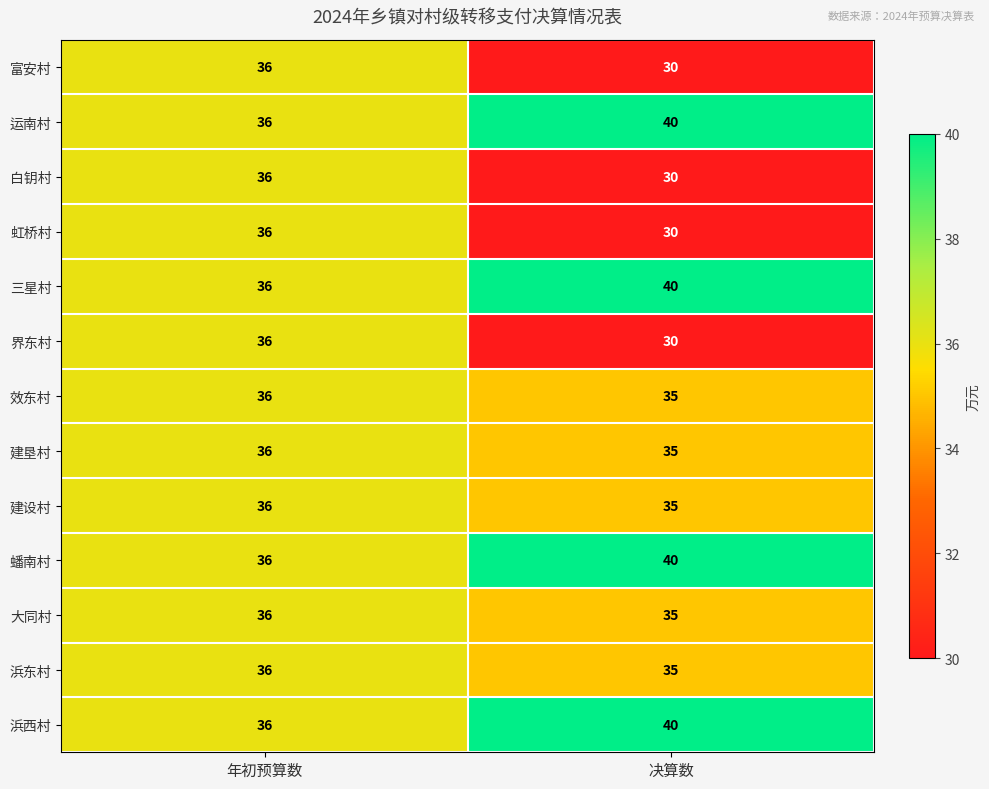

At which category is the sum across all series the highest?

年初预算数